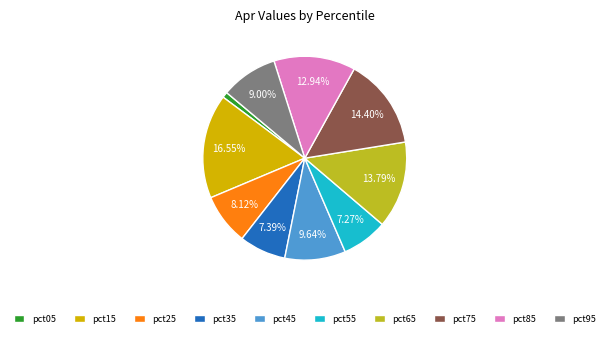

Is pct55 the majority of the pie?

No